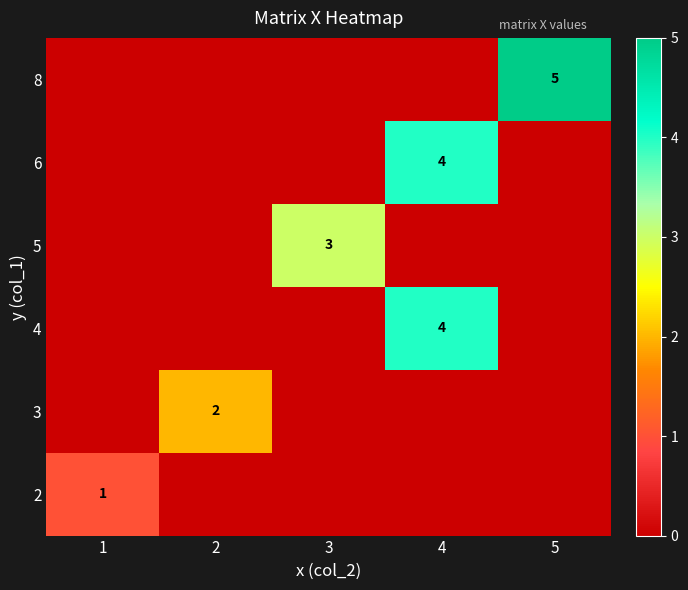

The value of 5 at 3 is 3. True or false?

True